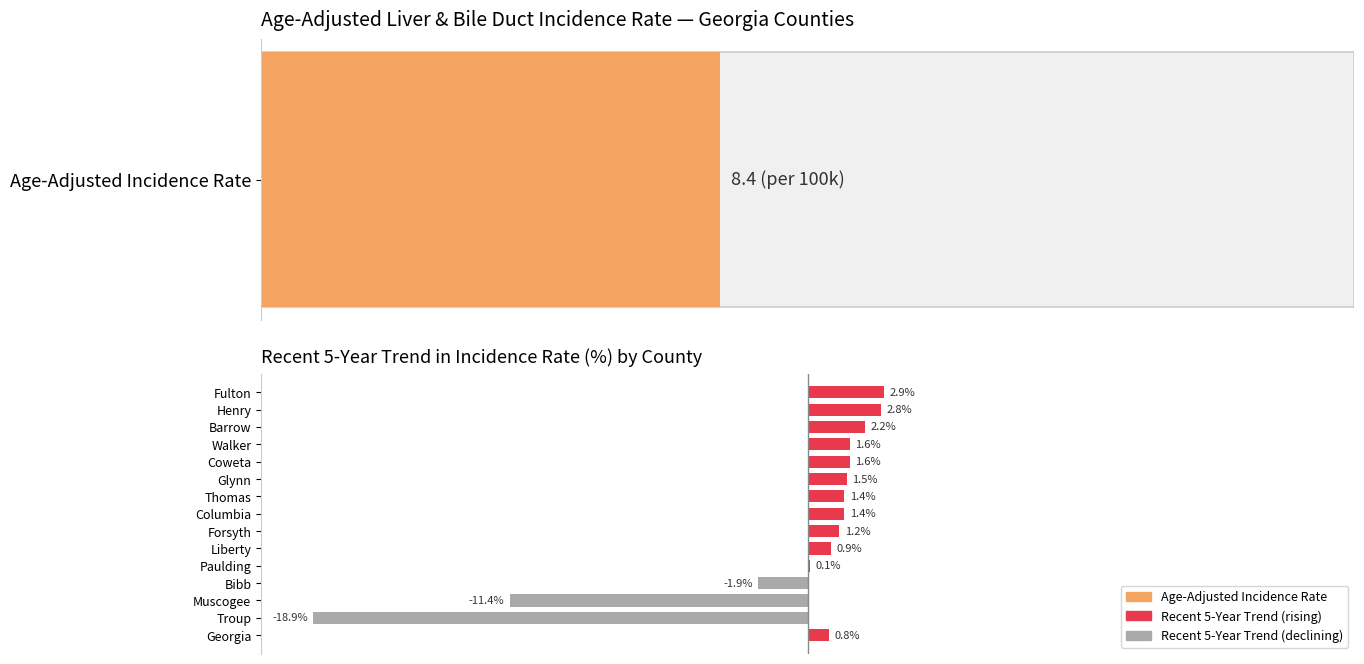

True or false: the data shows 9.6 at Forsyth.

False